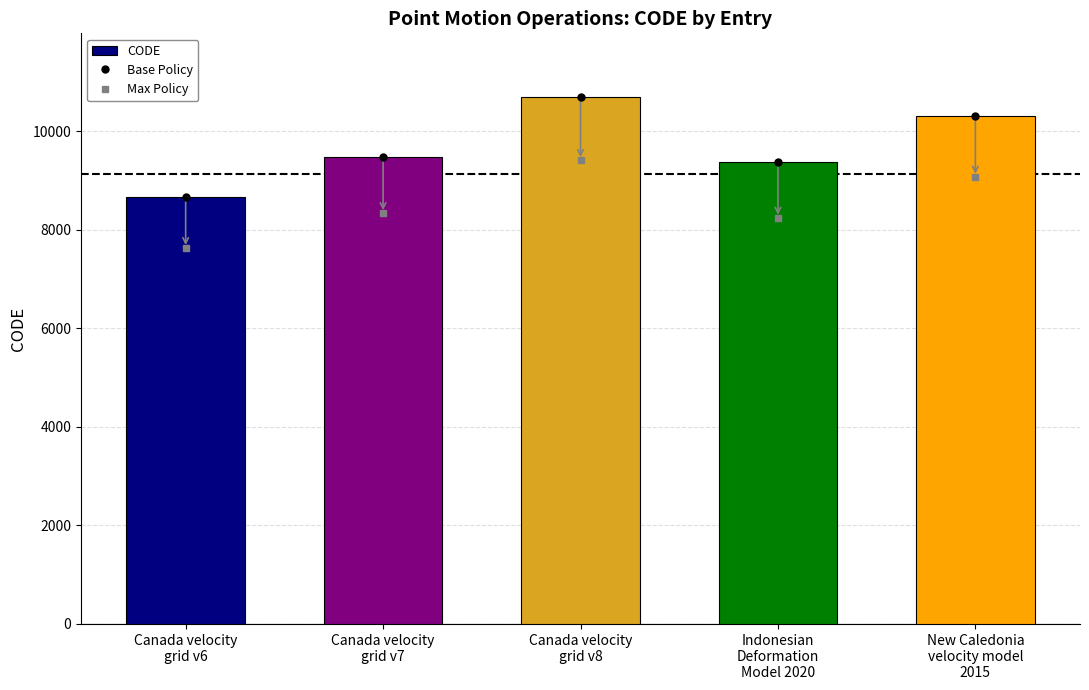

Read the value at Canada velocity
grid v7, to the nearest 10.

9480